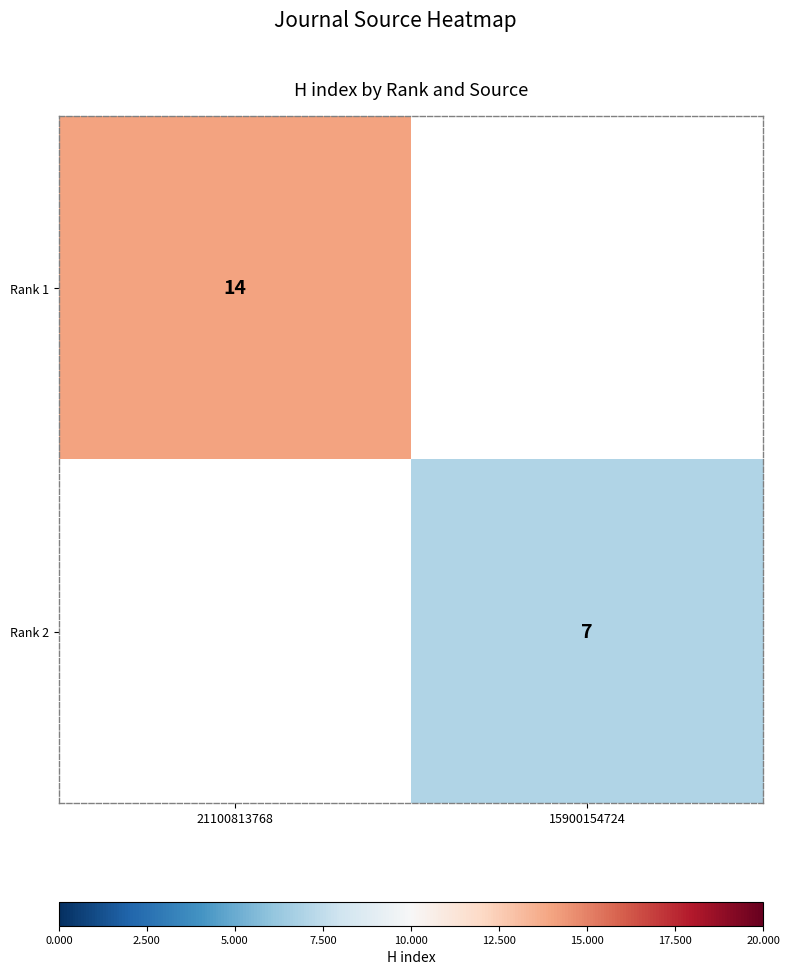

Is it true that Rank 2 equals 12 at 15900154724?

False